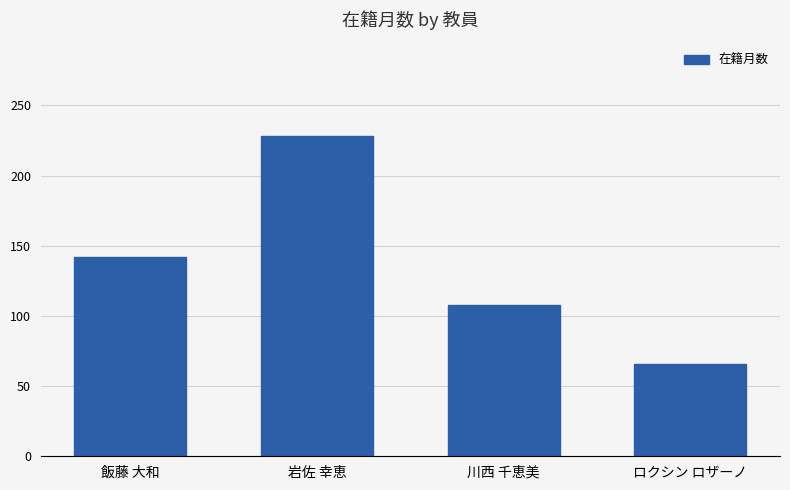

How many data points are less than 142?

2